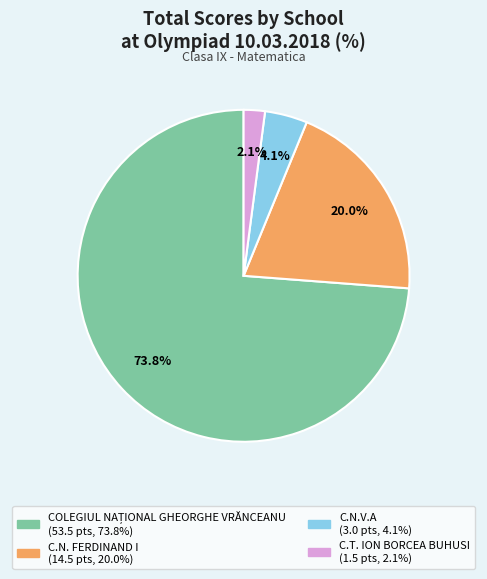

What percentage is NOT represented by C.N.V.A?

95.9%